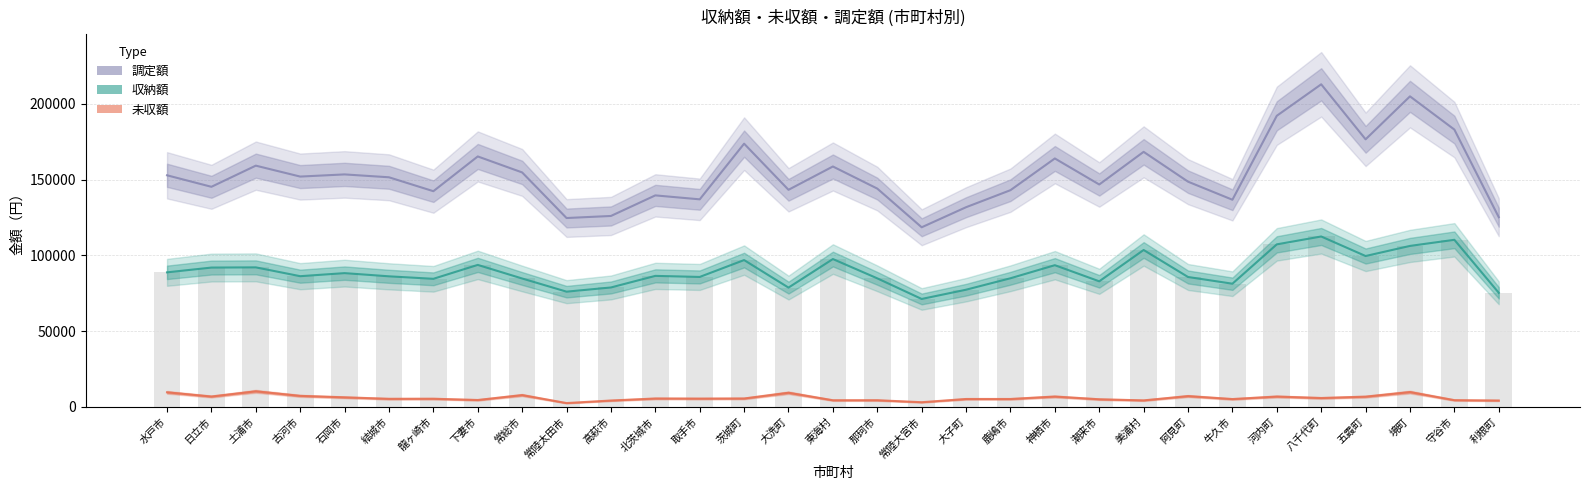

What is the label of the 21st bar from the left?

神栖市